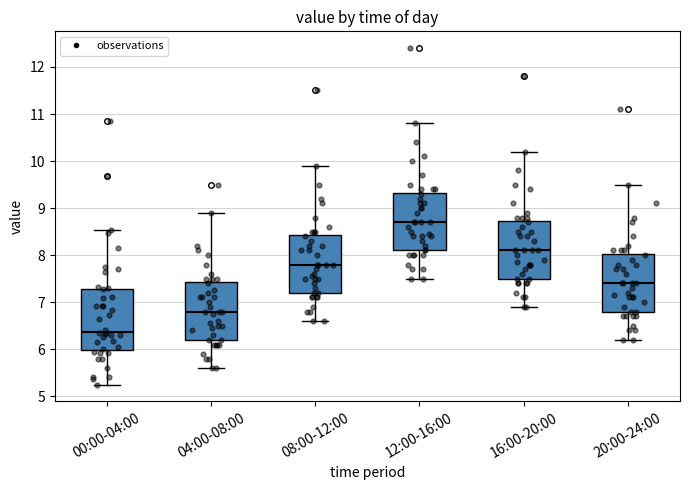

Reading left to right, read every box against the y-axis: the position of its median line, the range the box covers, and the ends of its whiskers. The values are not printed on the chart, so give them approximately, as read against the axis.

00:00-04:00: median 6.4, box 6.0 to 7.3, whiskers 5.3 to 8.5
04:00-08:00: median 6.8, box 6.2 to 7.4, whiskers 5.6 to 8.9
08:00-12:00: median 7.8, box 7.2 to 8.4, whiskers 6.6 to 9.9
12:00-16:00: median 8.7, box 8.1 to 9.3, whiskers 7.5 to 10.8
16:00-20:00: median 8.1, box 7.5 to 8.7, whiskers 6.9 to 10.2
20:00-24:00: median 7.4, box 6.8 to 8.0, whiskers 6.2 to 9.5